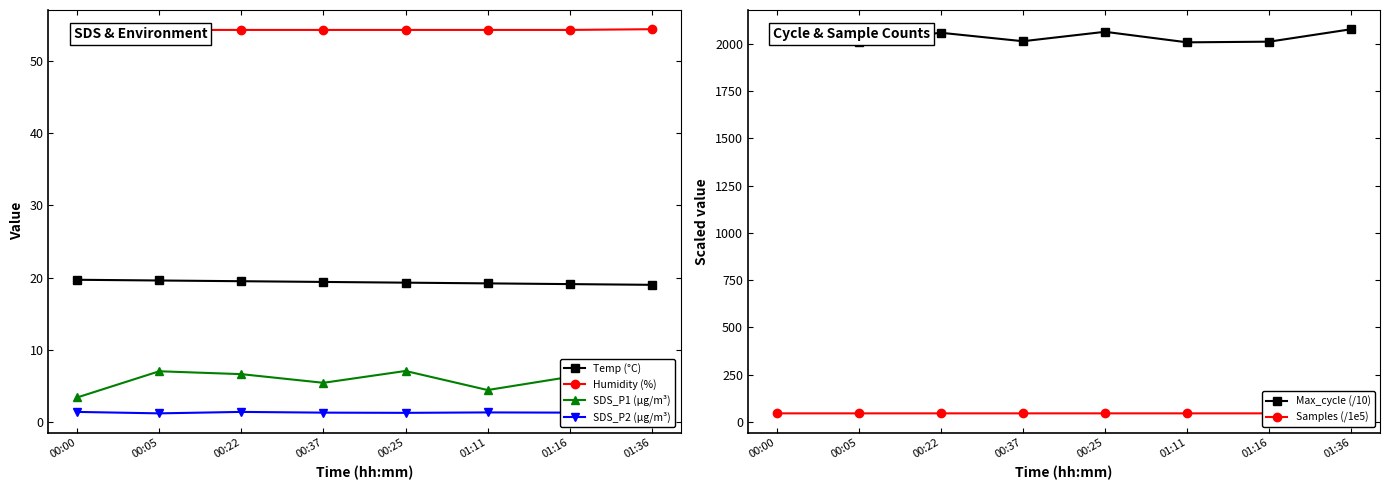

What is the label of the 7th point from the right?

00:05